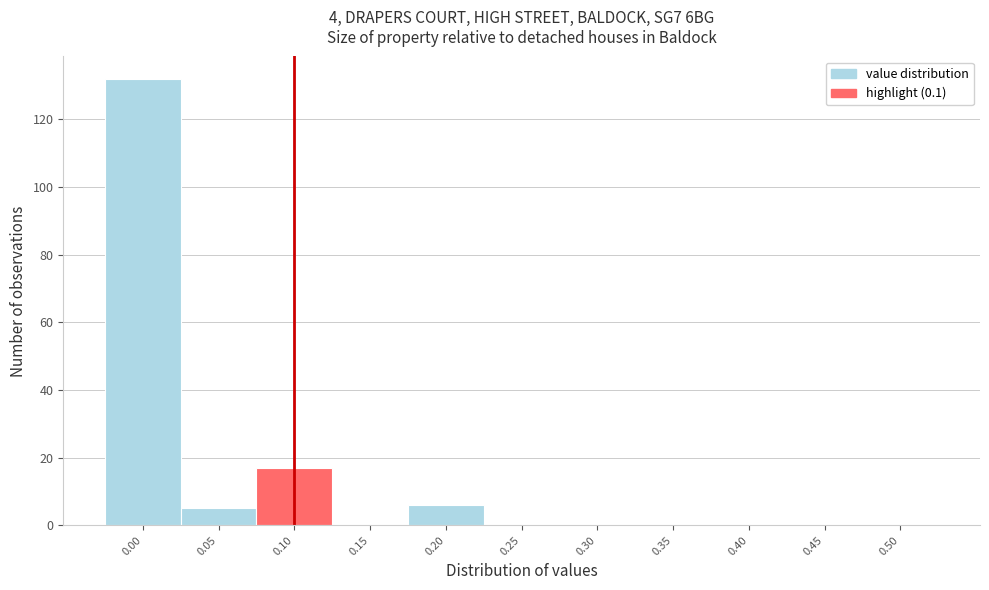

Which range on the x-axis has the tallest bar?

-0.025 to 0.025